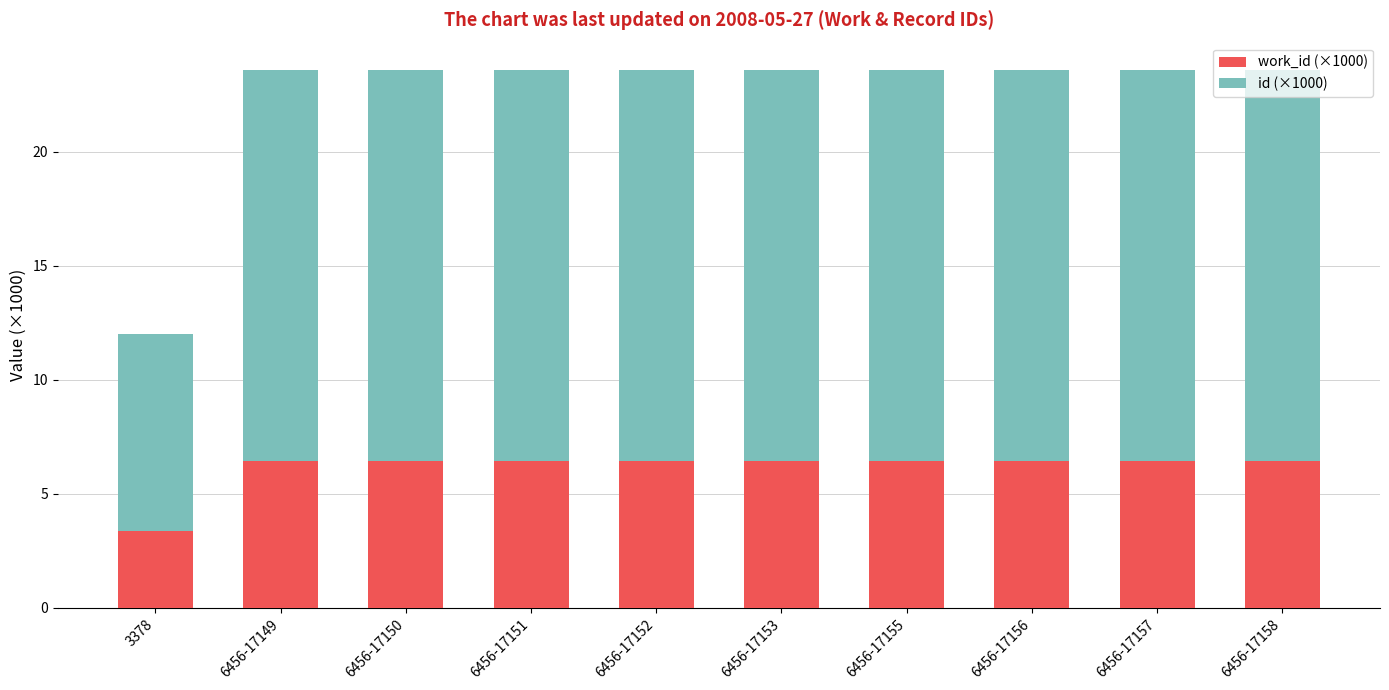

Are the bars horizontal?

No